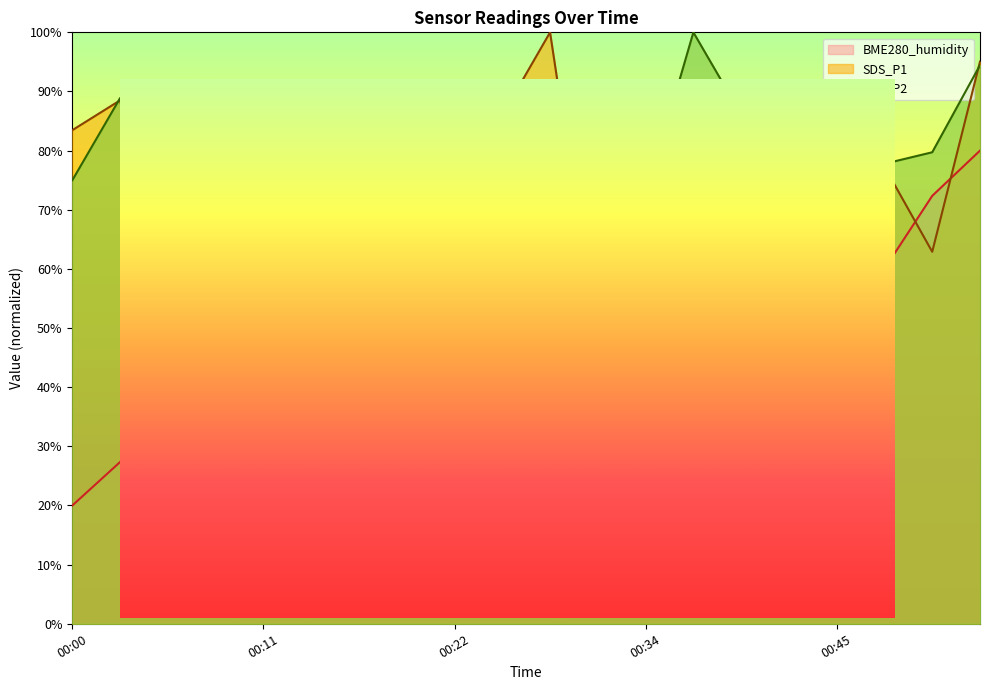

List the labels in order of SDS_P1 value, largest first.

00:28, 00:55, 00:03, 00:25, 00:36, 00:00, 00:43, 00:49, 00:34, 00:39, 00:09, 00:11, 00:17, 00:20, 00:52, 00:22, 00:45, 00:14, 00:06, 00:31